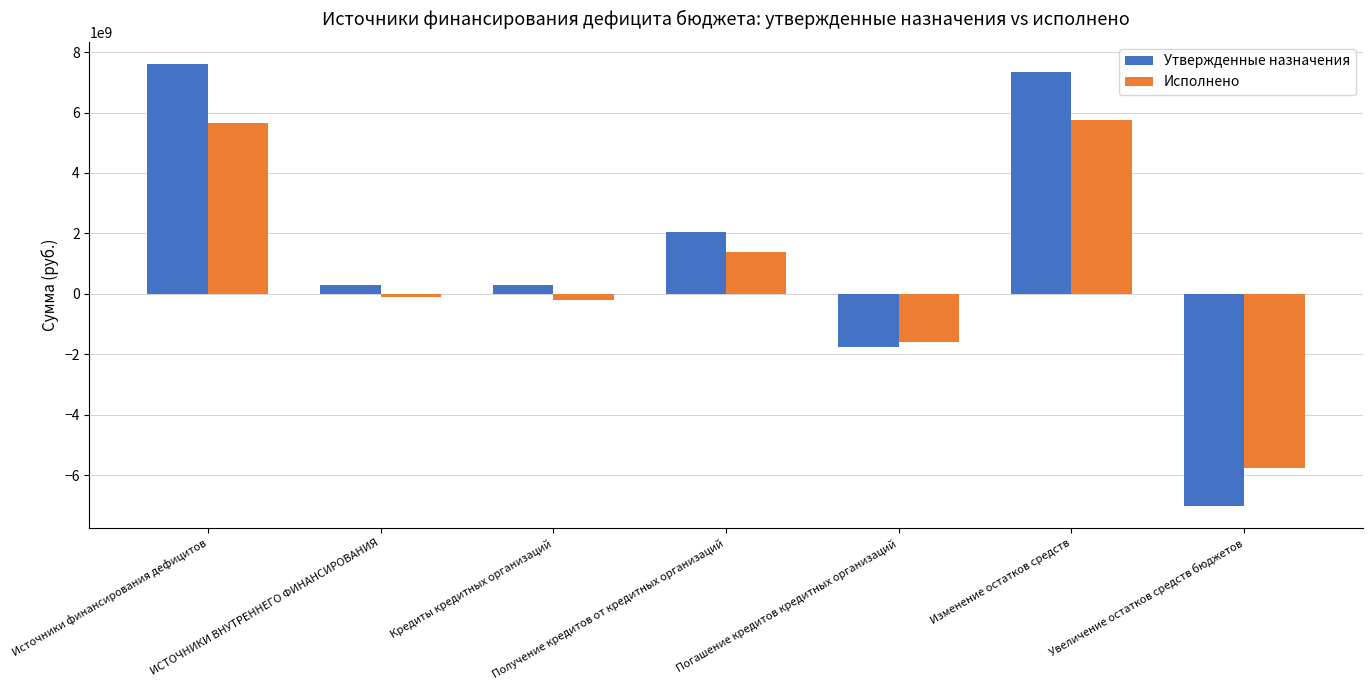

What is the difference between the highest and lowest values at Изменение остатков средств?

1583718766.4